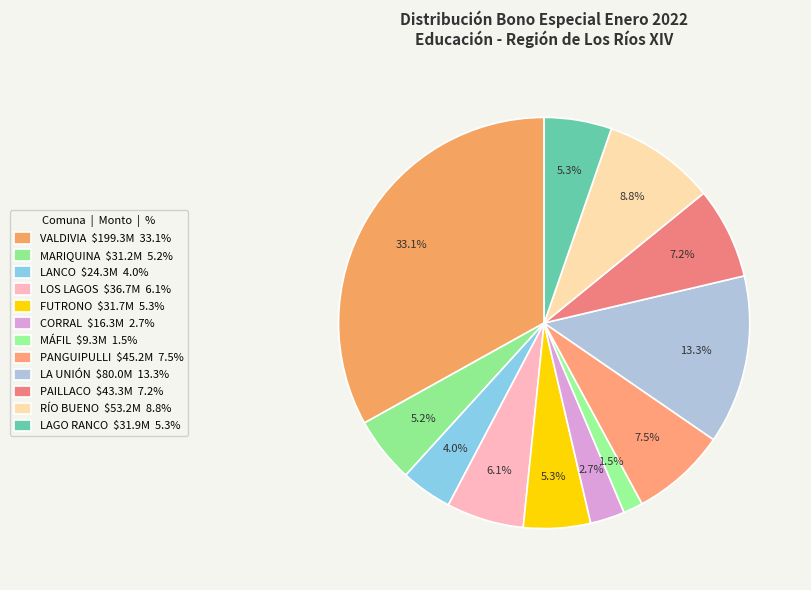

What percentage is NOT represented by FUTRONO?

94.7%